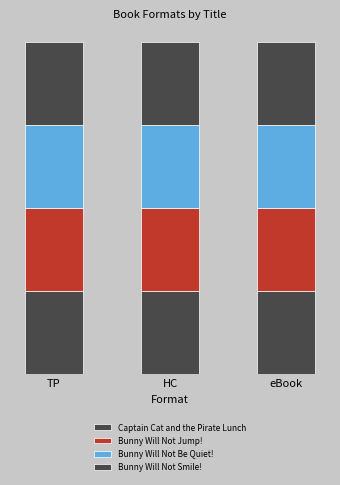

What position from the right is Captain Cat and the Pirate Lunch?

4